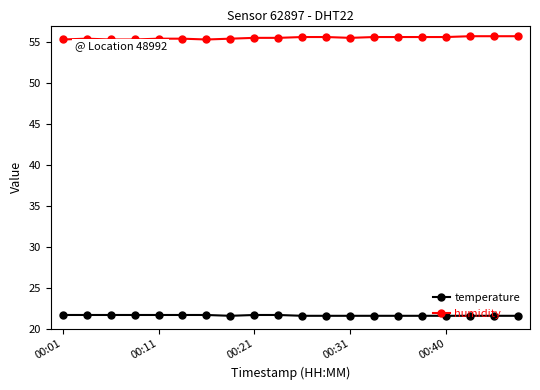

Rank the series by their maximum value, from lowest to highest.

temperature, humidity